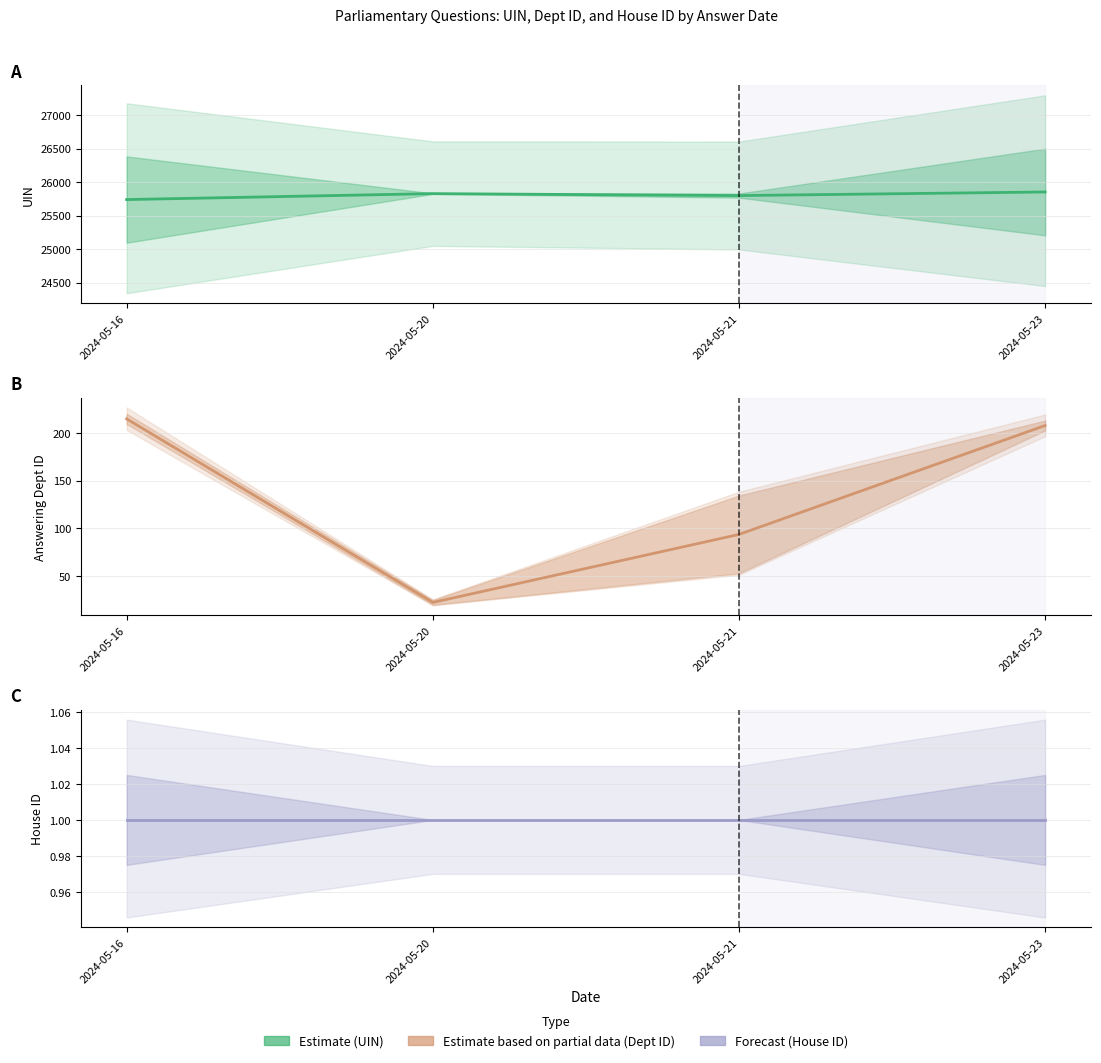

True or false: House ID has more than 2 interior local peaks.

False